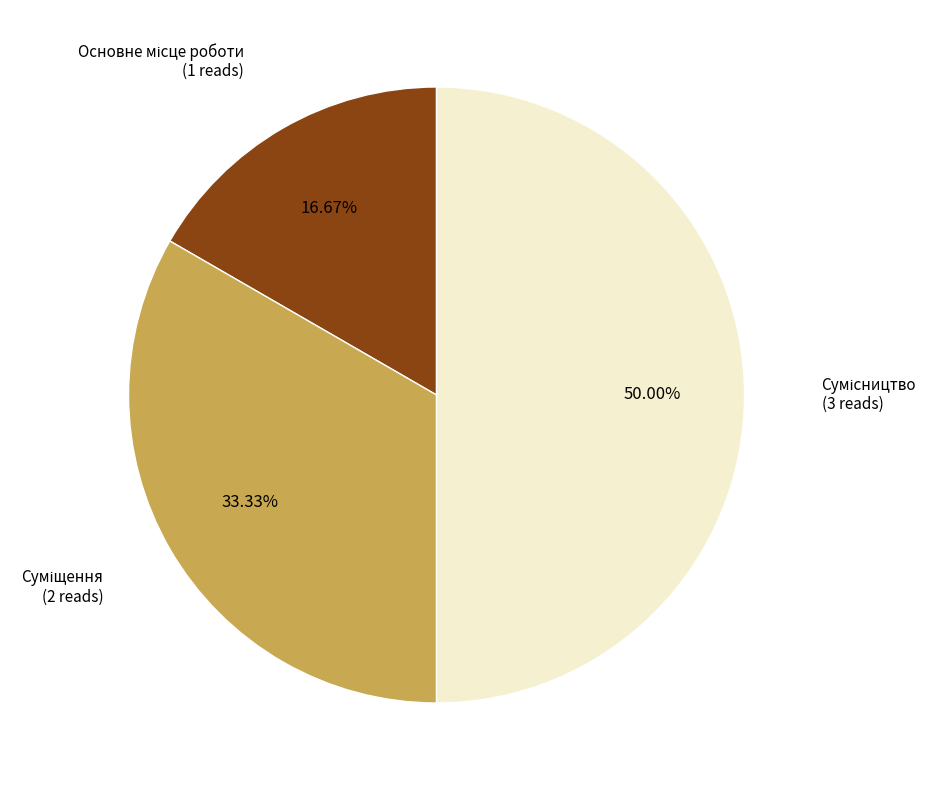

How many segments does this pie chart have?

3